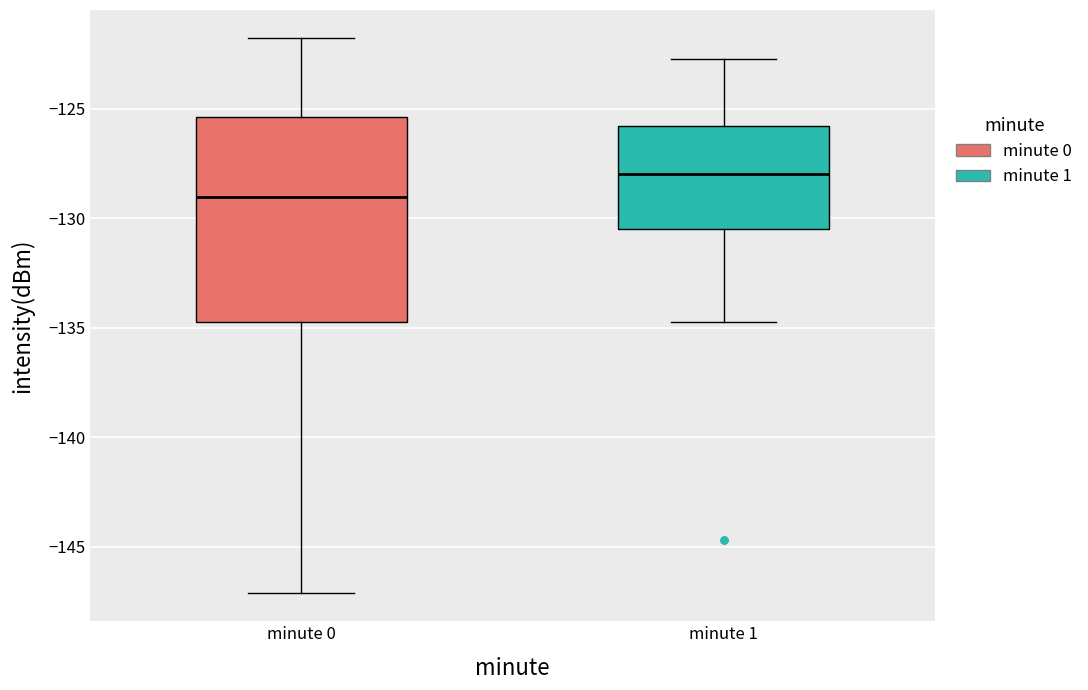

Which box has the highest median line?

minute 1